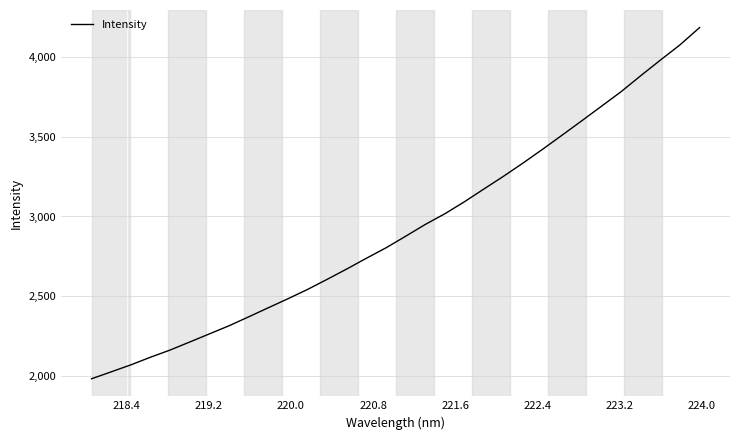

How many values are below 2876?

16